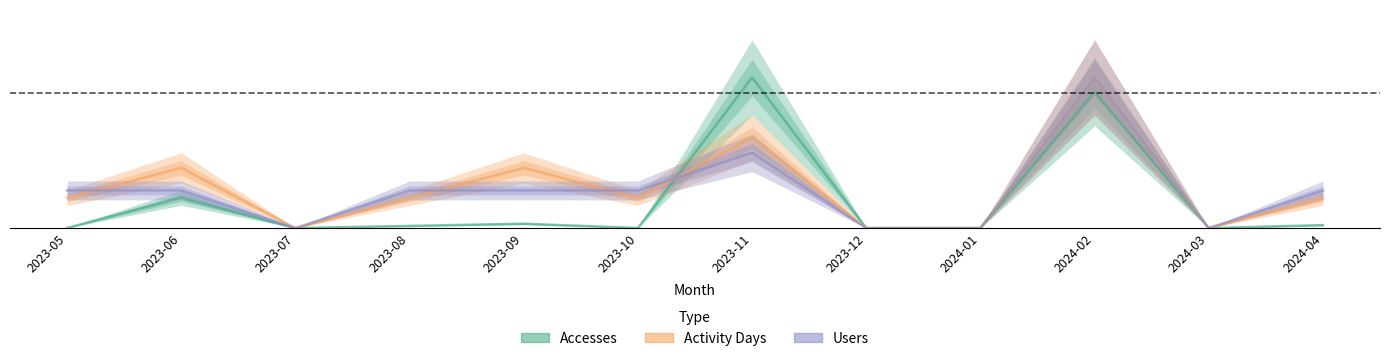

What is the maximum value for Accesses?

1.0